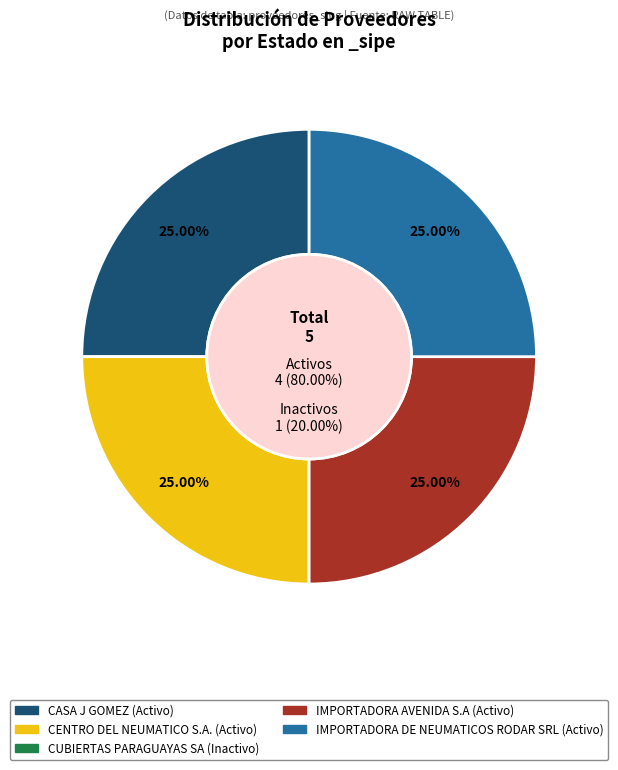

To the nearest percent, what percentage of the pie is CASA J GOMEZ?

25%